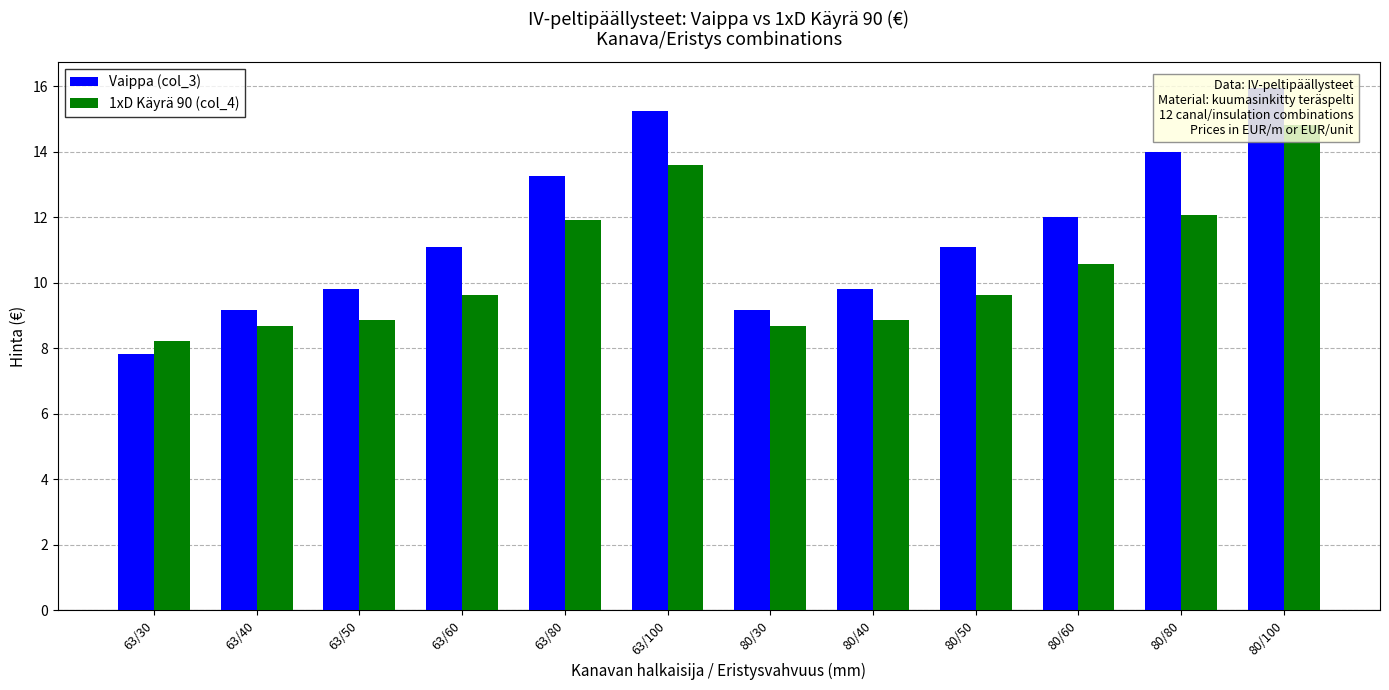

What is the average value of the Vaippa (col_3) series?

11.5